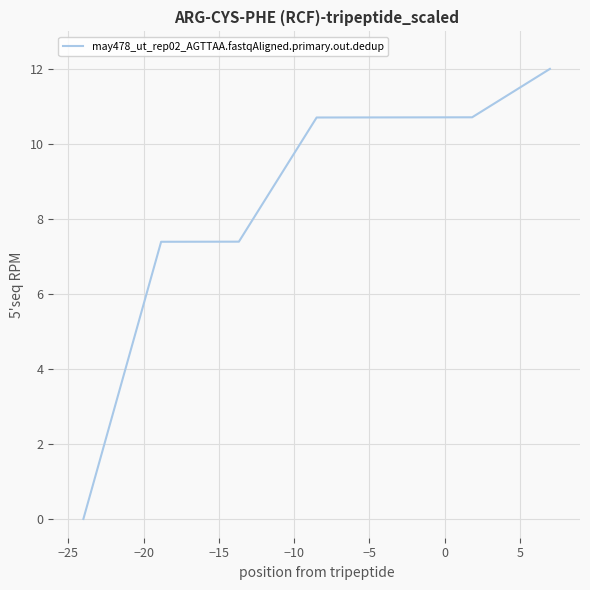

What is the average value?

8.4